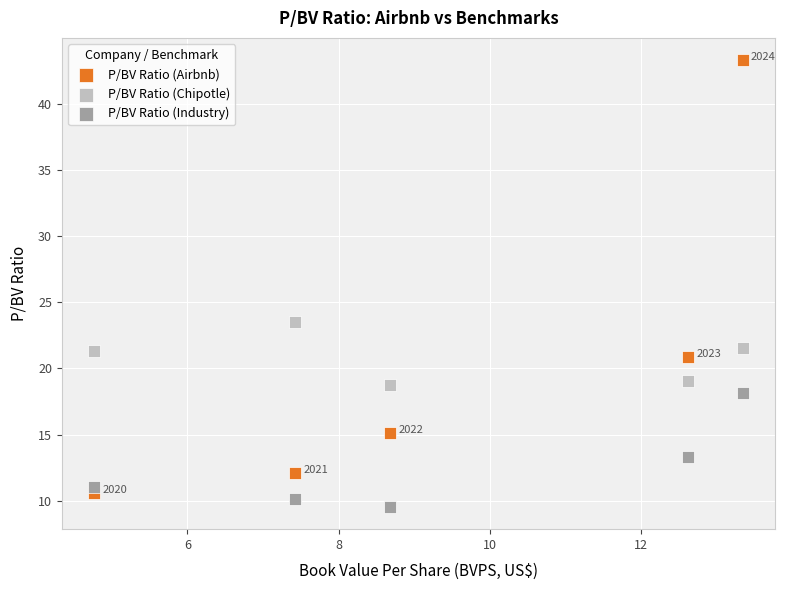

What is the X range (max minus min) for the scatter plot?

8.6